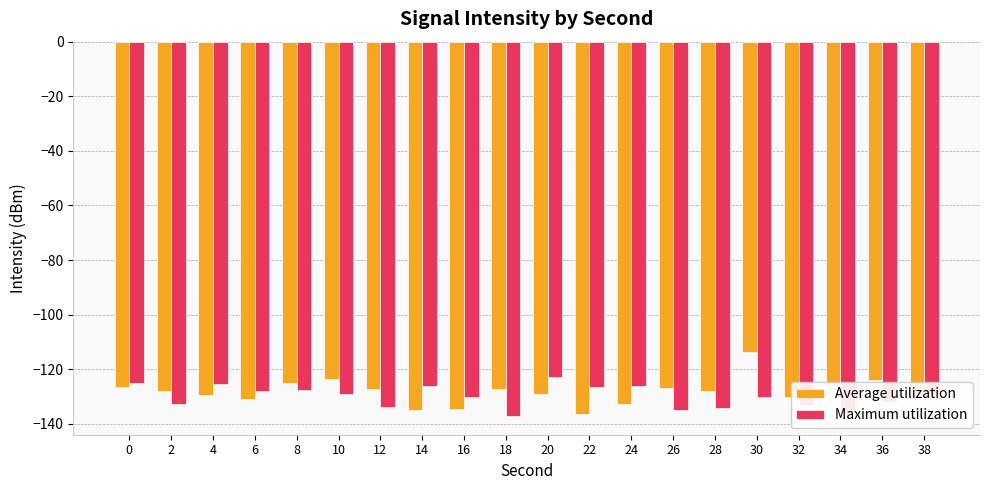

What is the difference between the highest and lowest values at 18?

9.9